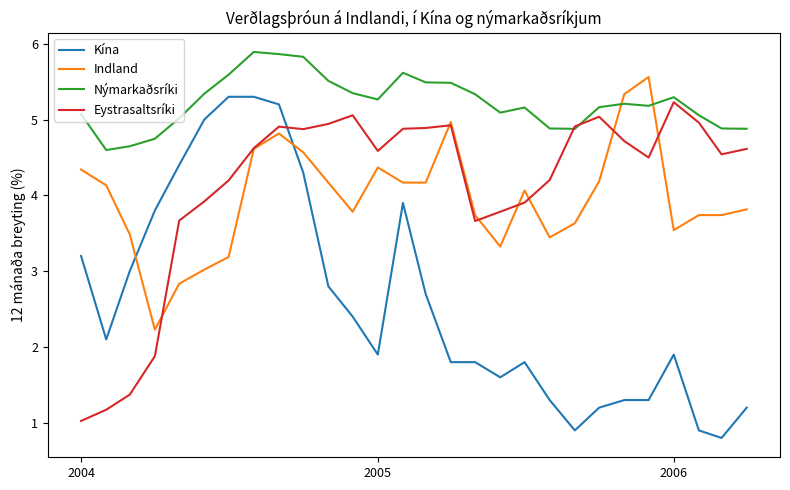

Which series ends up on top after the final intersection of Indland and Kína?

Indland